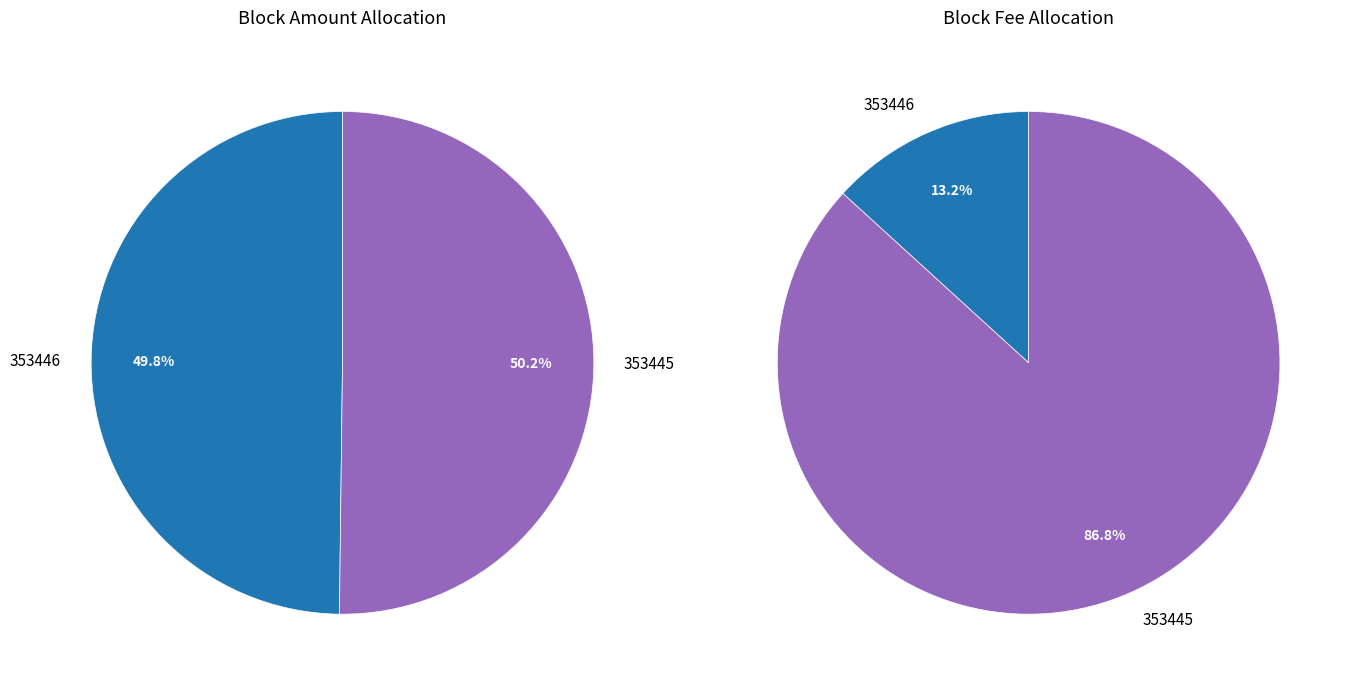

How many segments does this pie chart have?

2